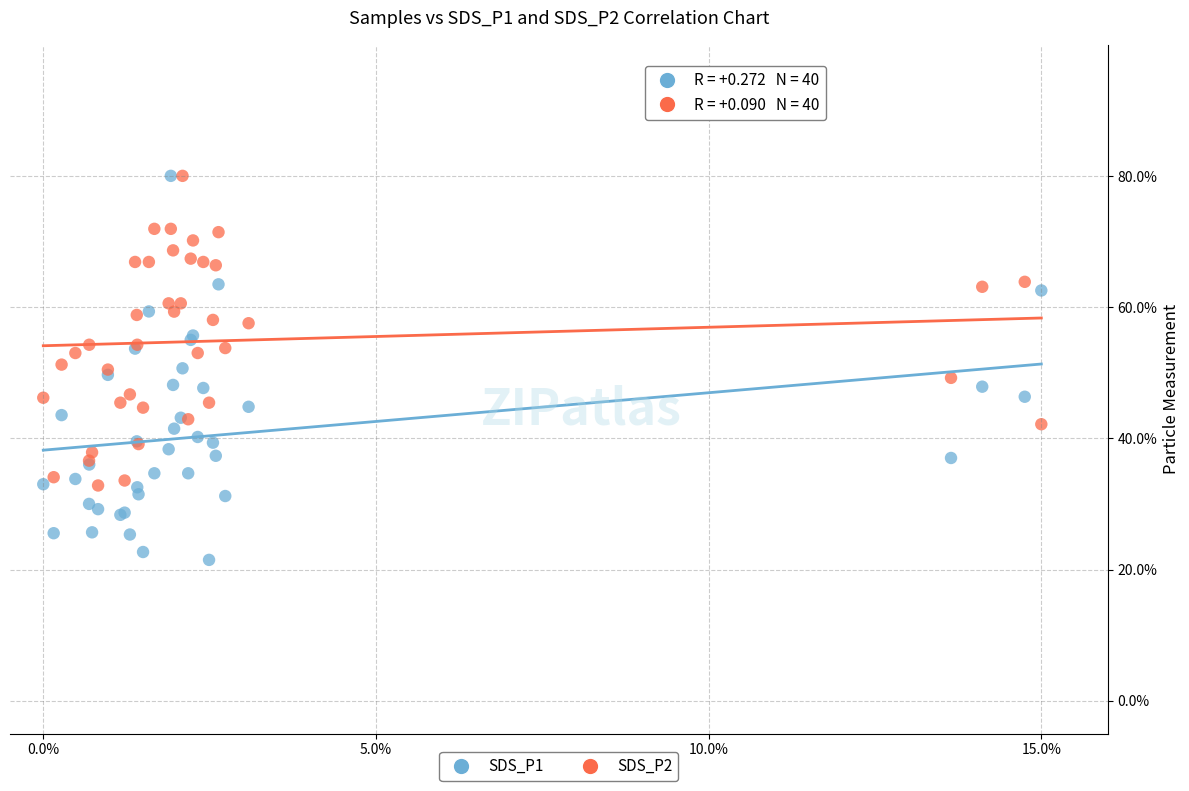

Which series reaches the minimum Y coordinate?

SDS_P1